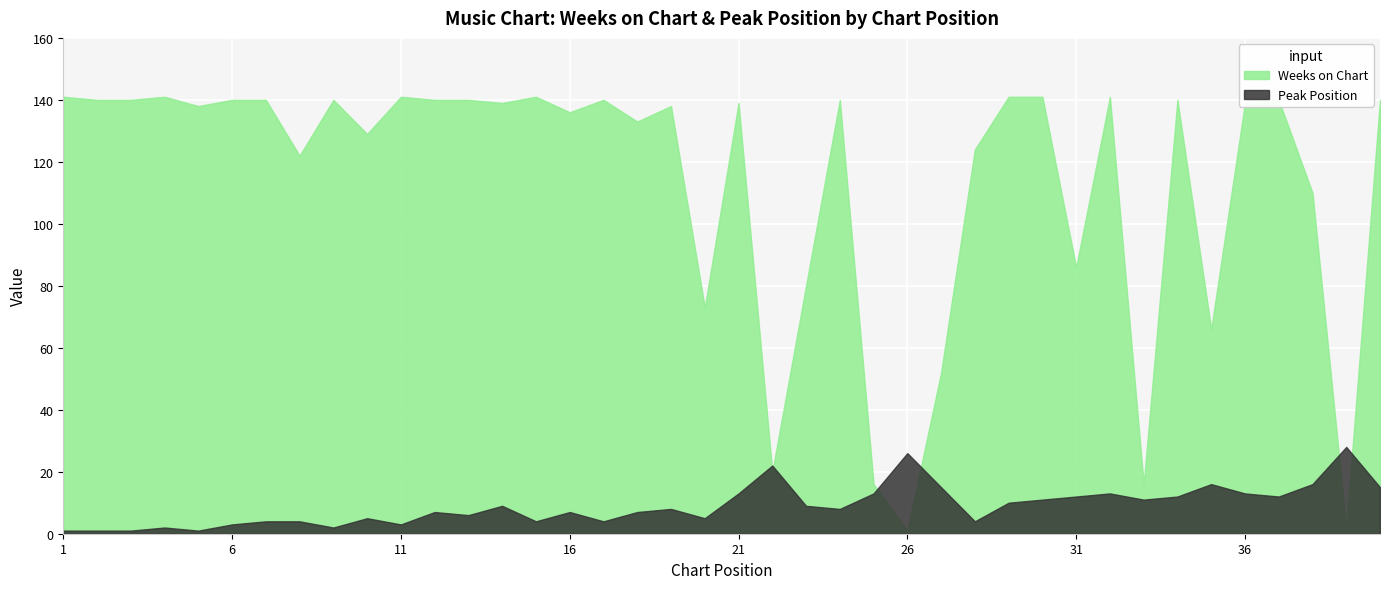

True or false: Peak Position and Weeks on Chart cross at least once.

True